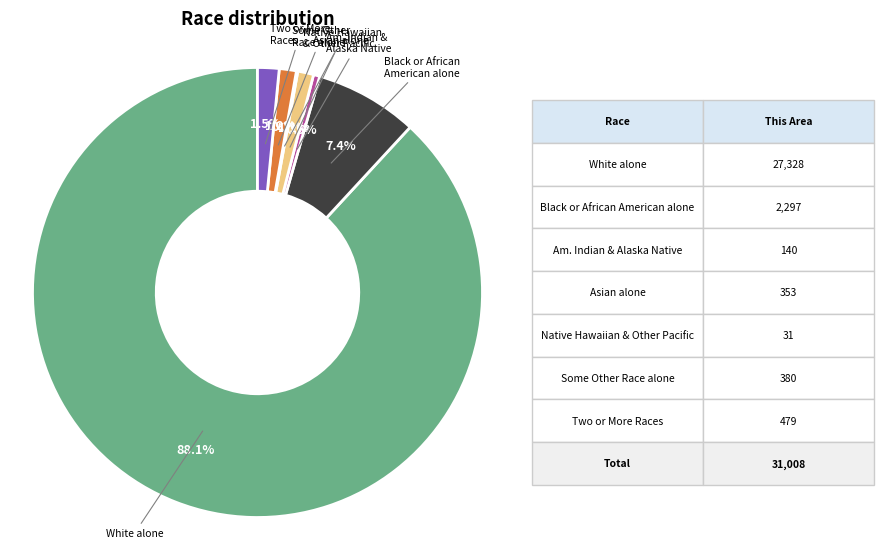

Is there any slice that represents more than half of the pie?

Yes